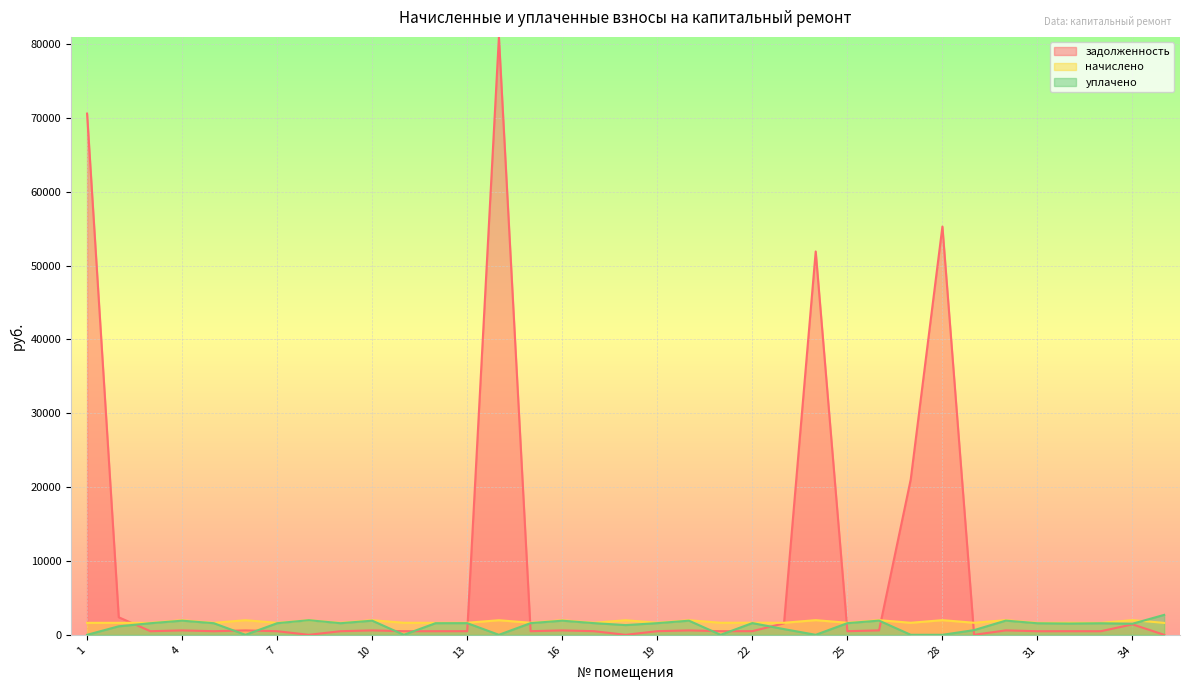

What is the highest value of the начислено series?

1988.3